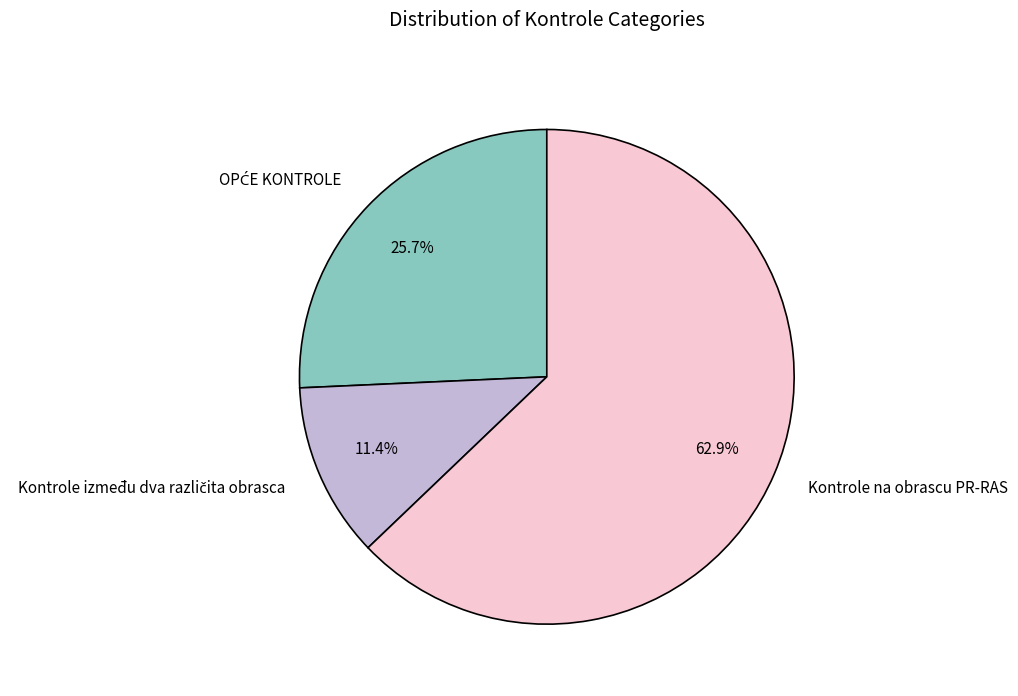

What percentage is NOT represented by Kontrole na obrascu PR-RAS?

37.1%